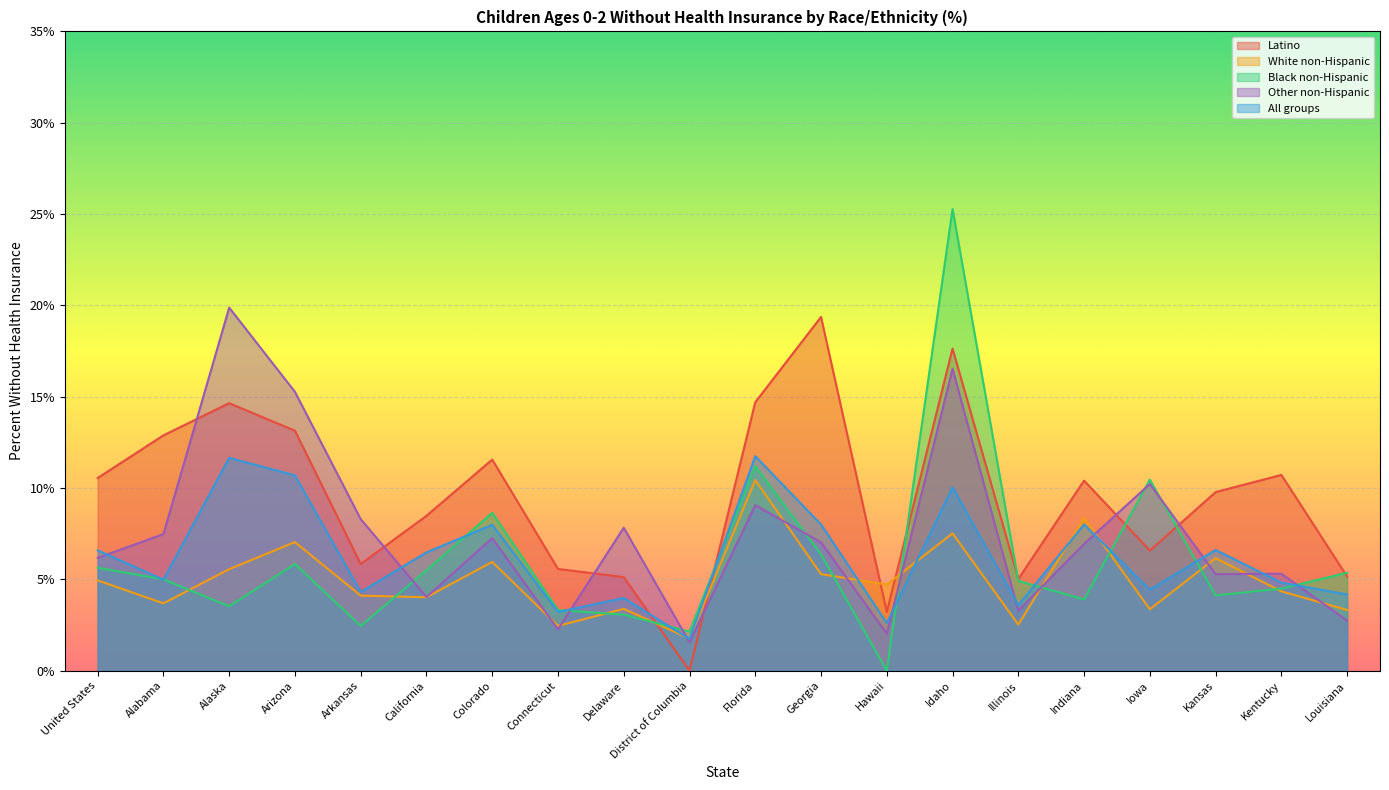

What is the maximum value for All groups?

11.7